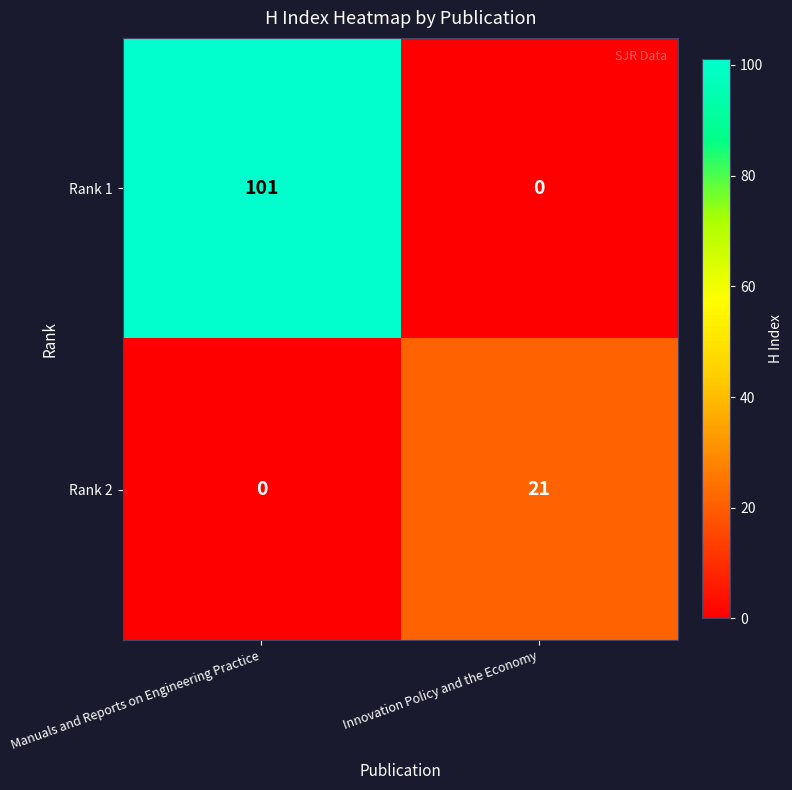

Read the Rank 1 value at Manuals and Reports on Engineering Practice, to the nearest 5.

100